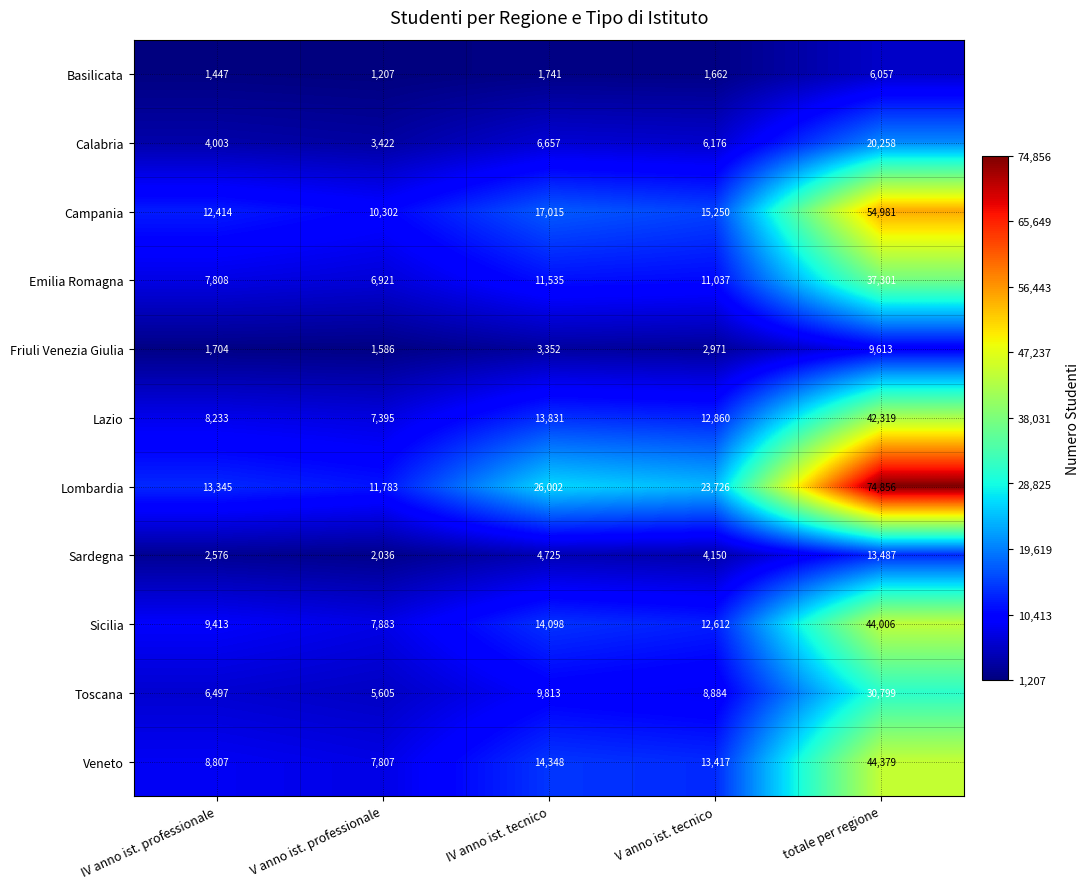

How many series are shown in this chart?

11